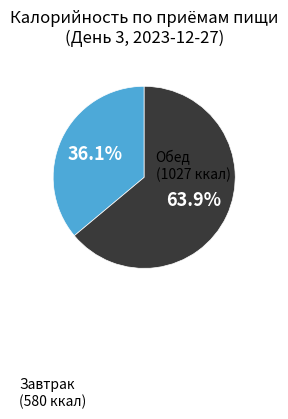

Is there a majority slice in this chart?

Yes